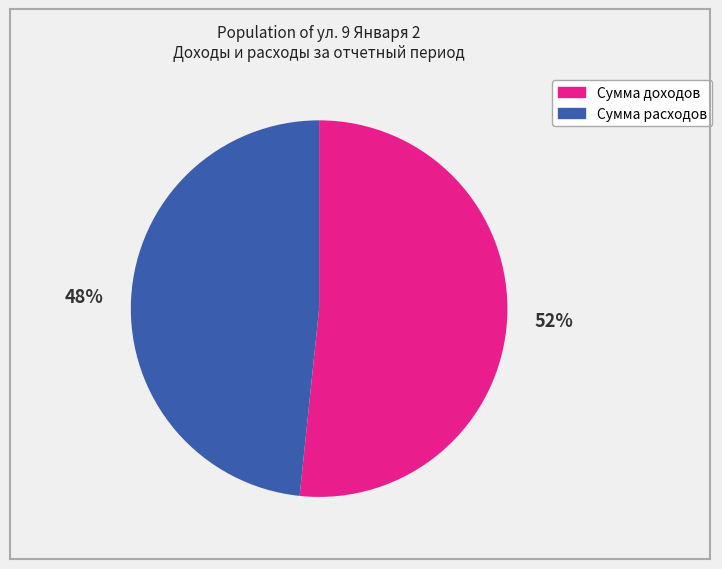

How many segments does this pie chart have?

2